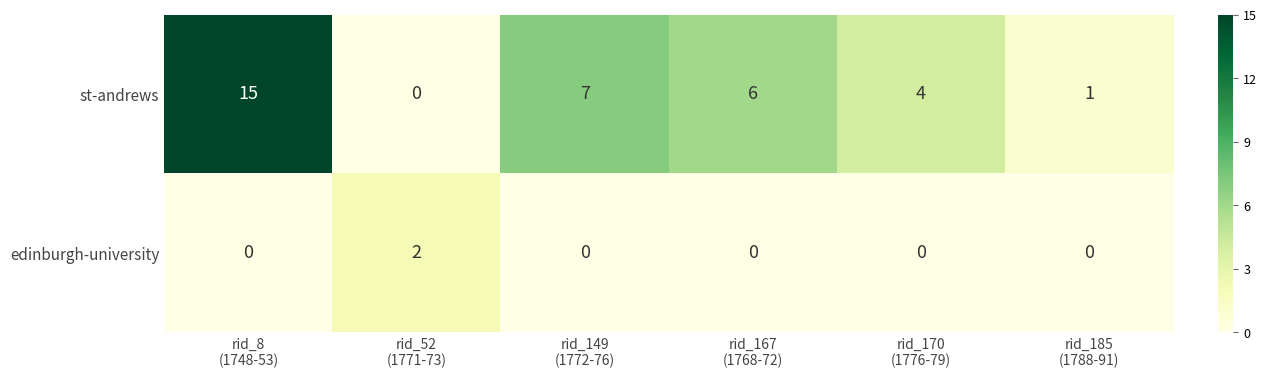

Which series has the largest range (max minus min)?

st-andrews